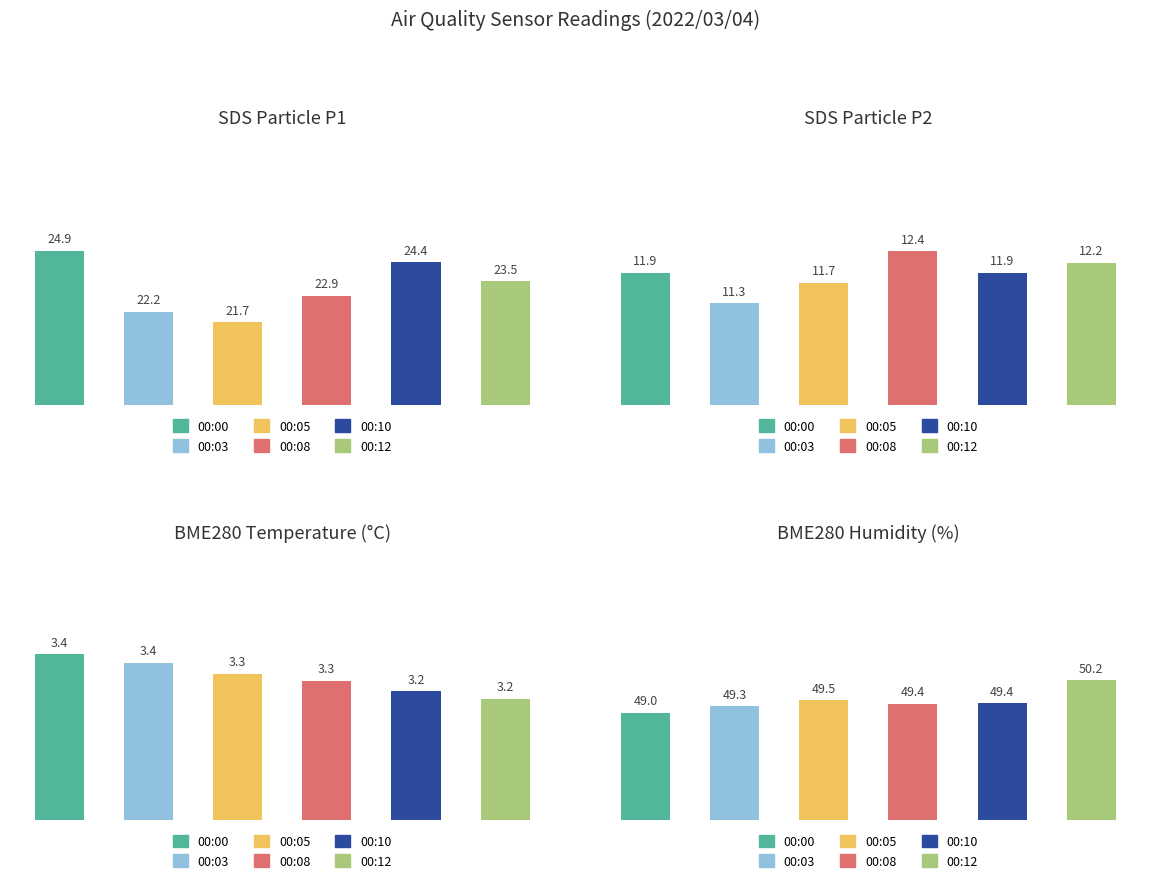

What is the average value of the SDS_P1 series?

23.3